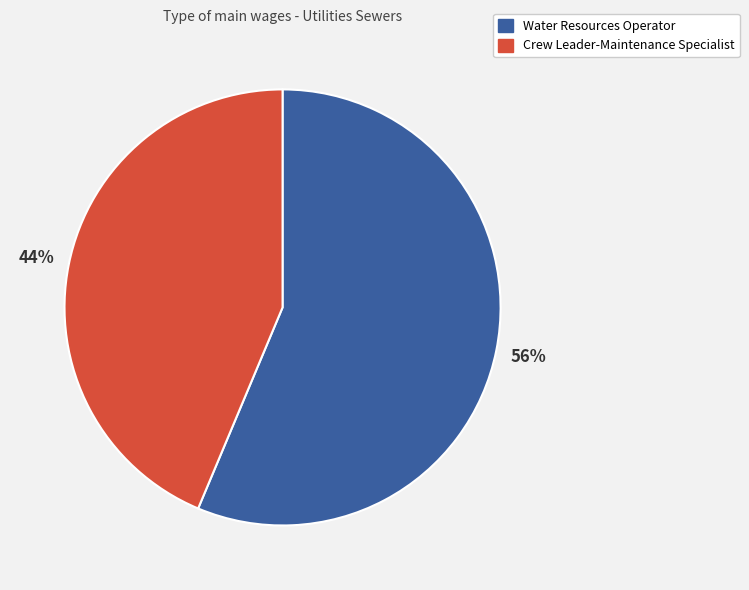

Count the number of slices in the pie.

2